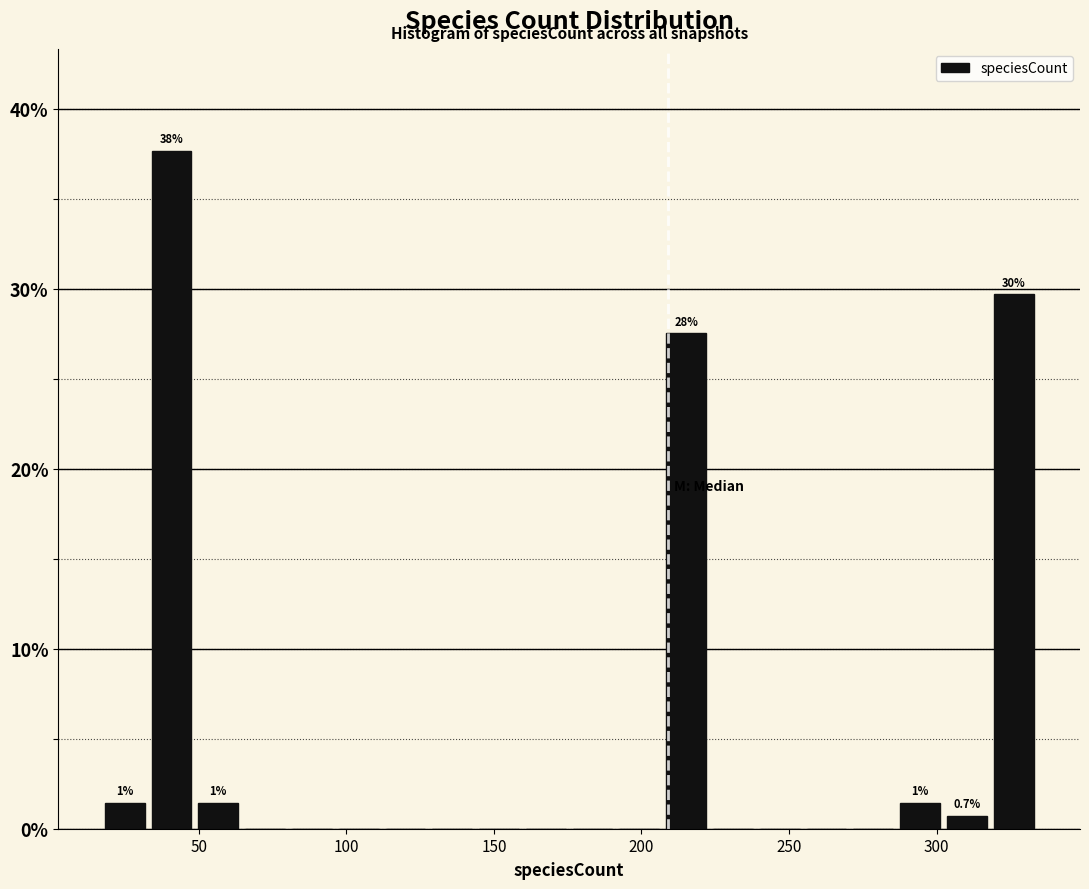

Read against the x-axis, roughly where is the centre of the tallest bar?

40